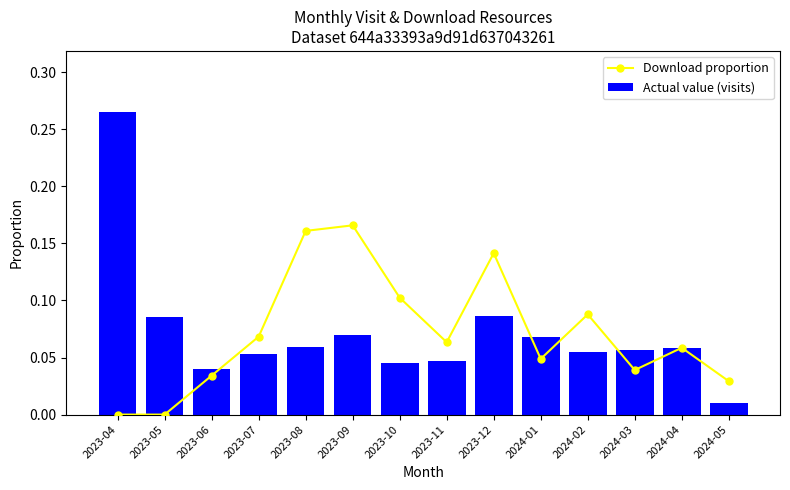

Is it true that Download proportion equals 0.0 at 2023-05?

True